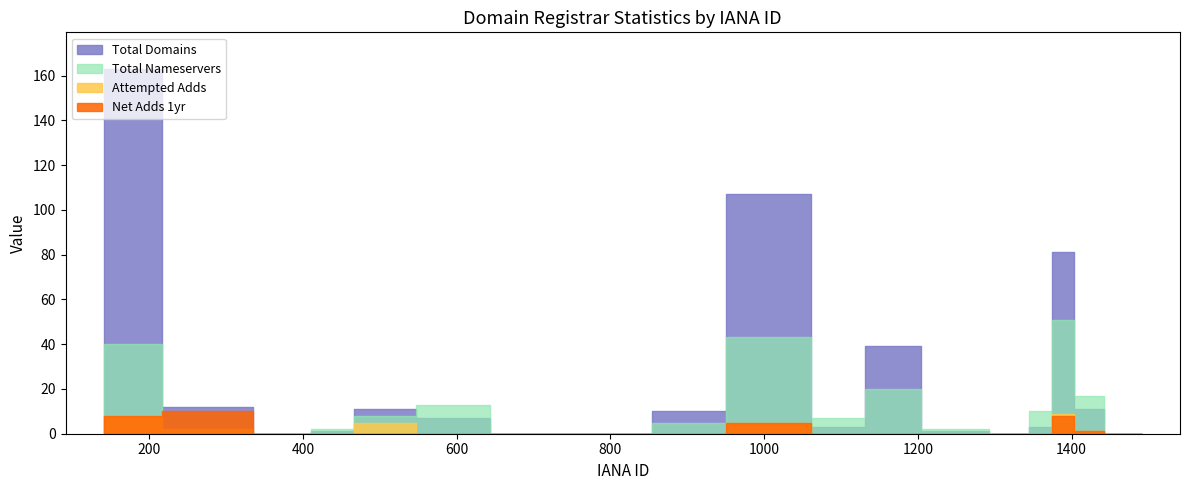

Which label corresponds to the largest value in the chart?

141